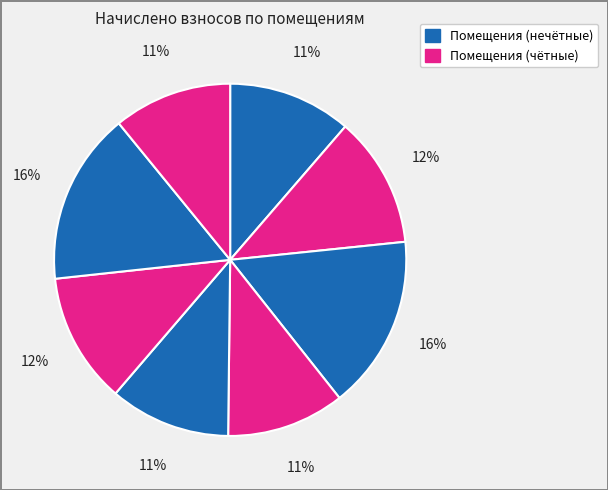

Does any single category account for the majority?

No